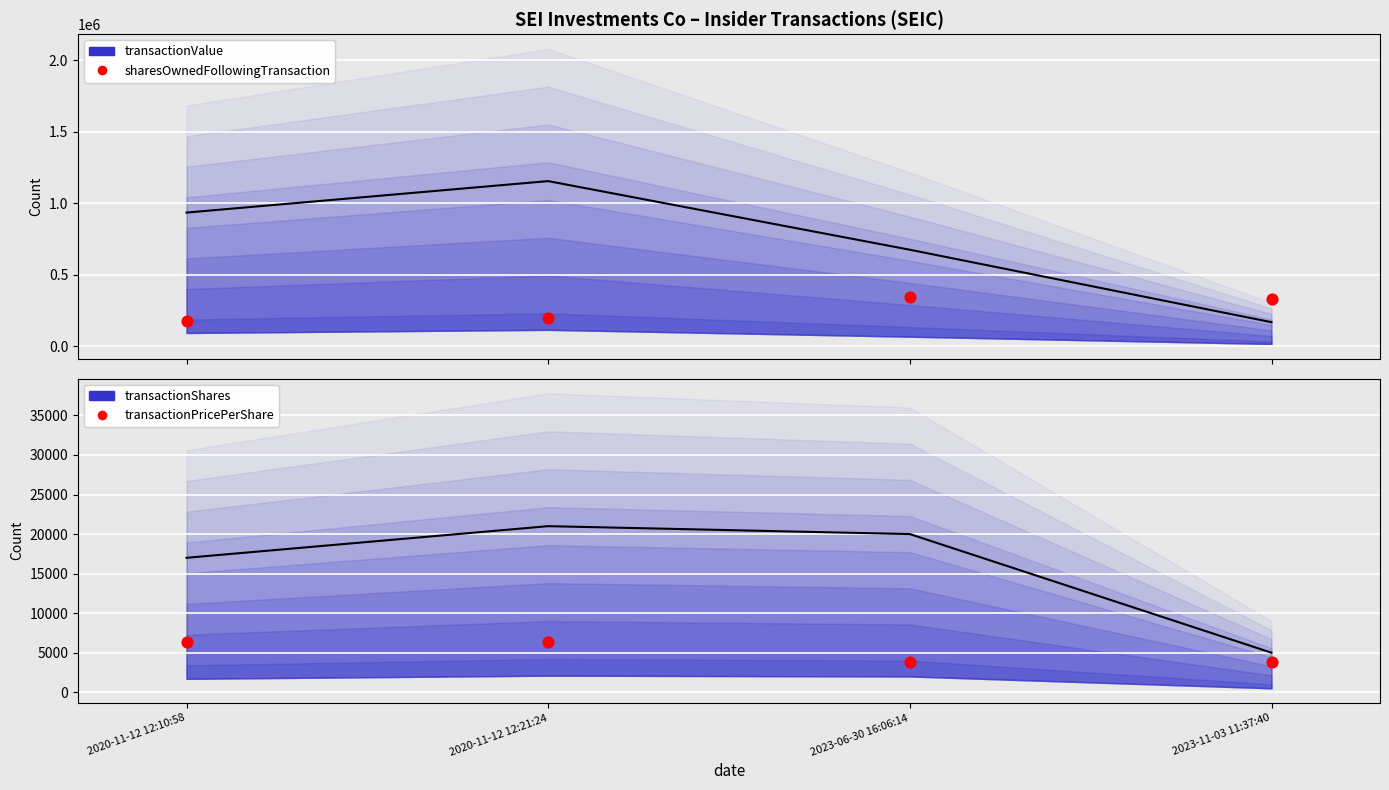

At which category is the sum across all series the highest?

2020-11-12 12:21:24